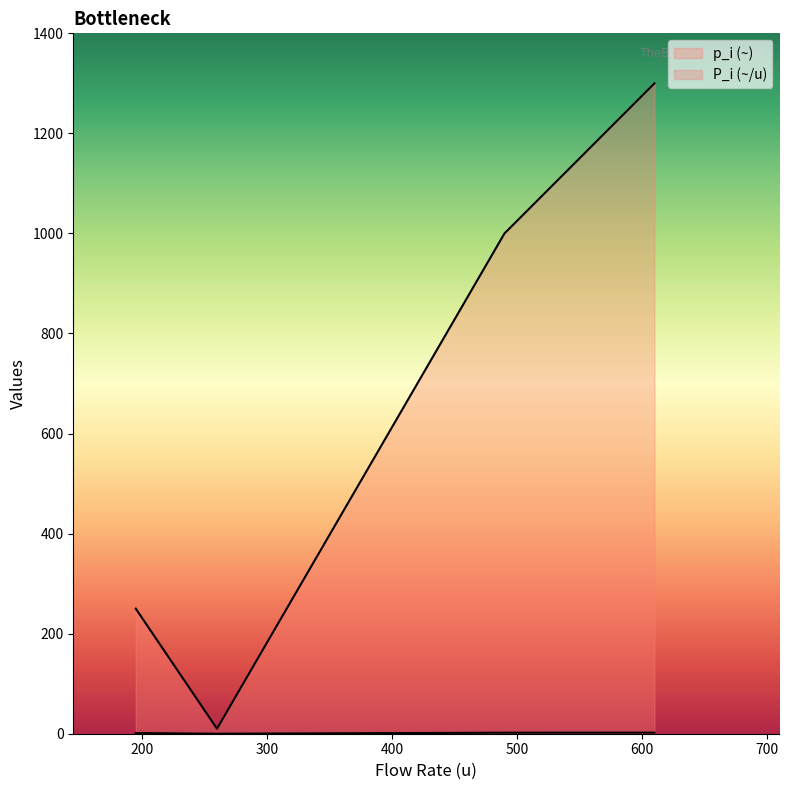

How many lines are shown in the chart?

2